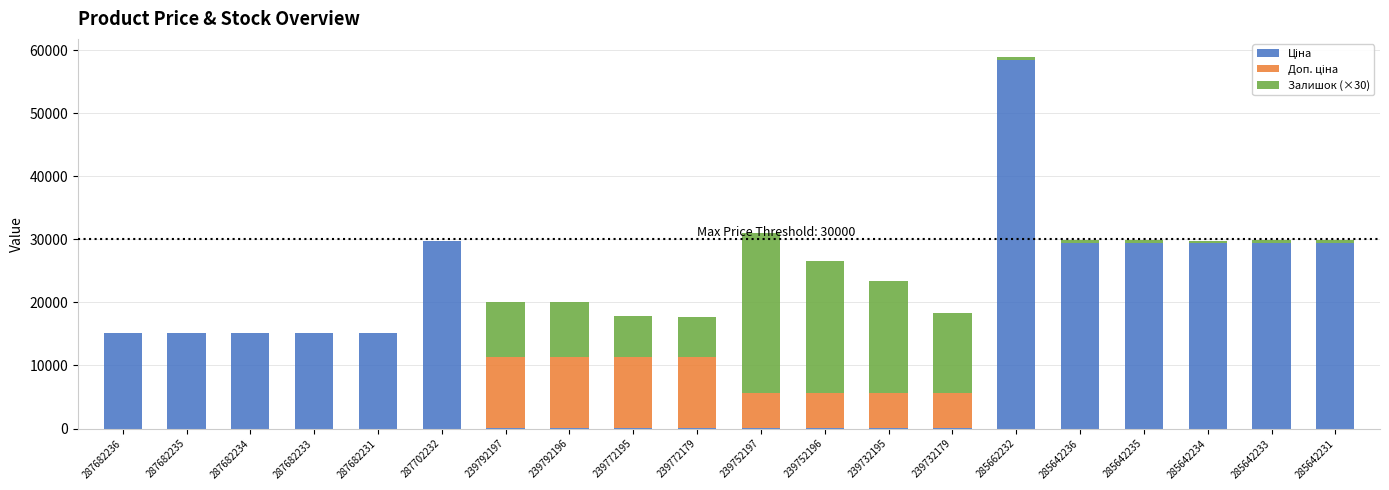

At which category is the sum across all series the highest?

285662232